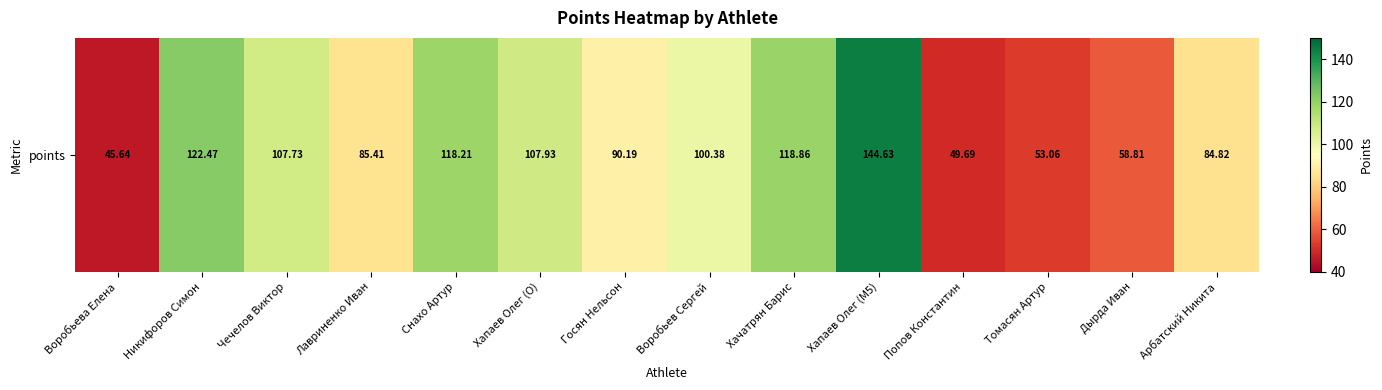

Where is the data nearest to the value 95?

Госян Нельсон